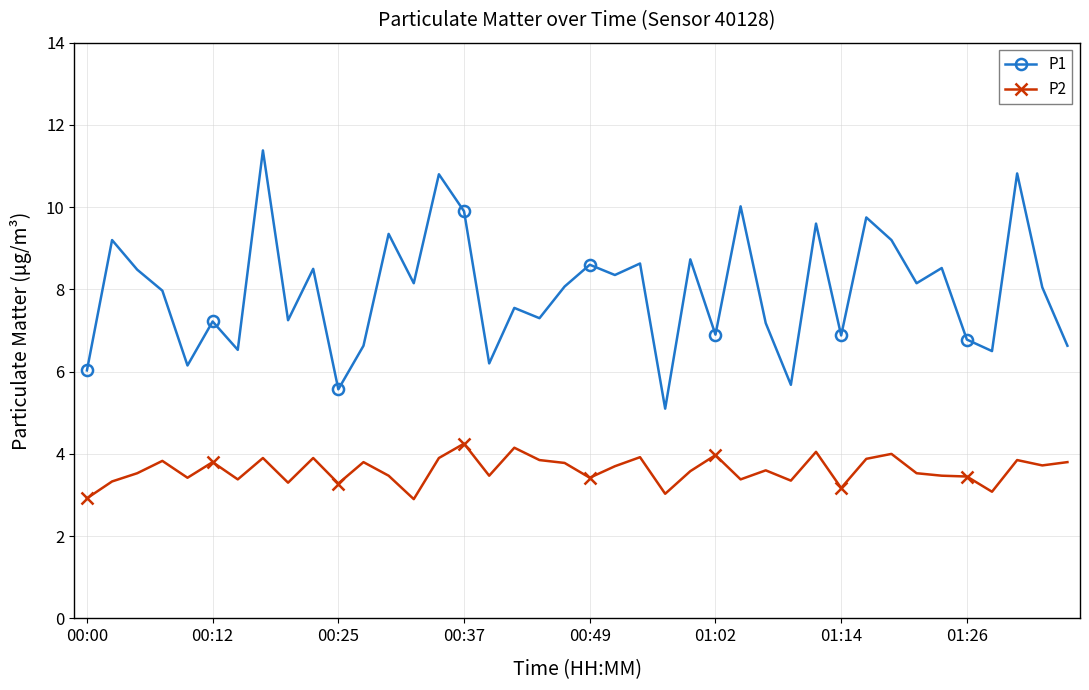

True or false: P2 has more than 2 interior local peaks.

True